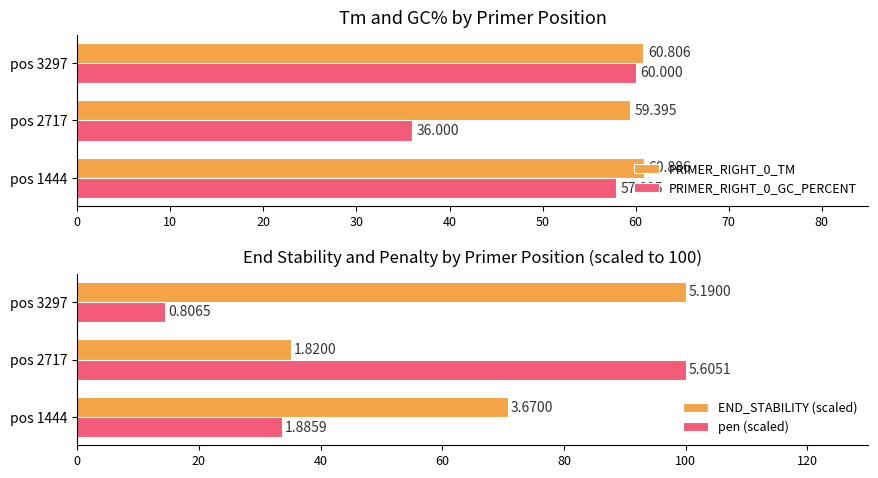

Reading right to left, what are all the values shown in this chart?

PRIMER_RIGHT_0_TM: 60.8	59.4	60.9
PRIMER_RIGHT_0_GC_PERCENT: 60.0	36.0	57.9
END_STABILITY (scaled): 100.0	35.1	70.7
pen (scaled): 14.4	100.0	33.6